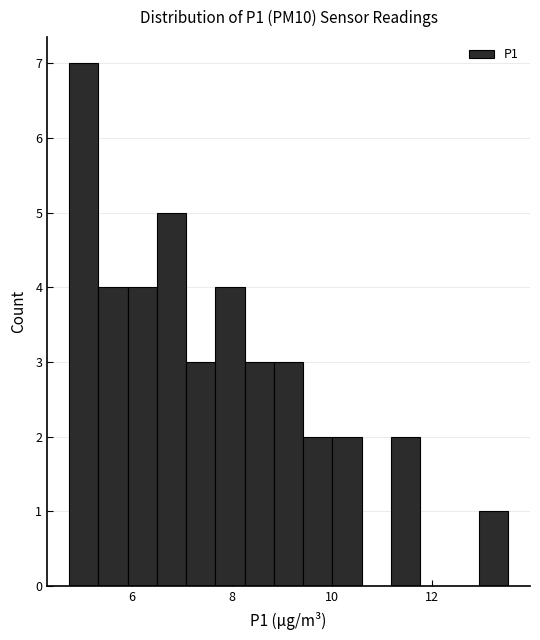

Read against the x-axis, roughly where is the centre of the tallest bar?

5.0